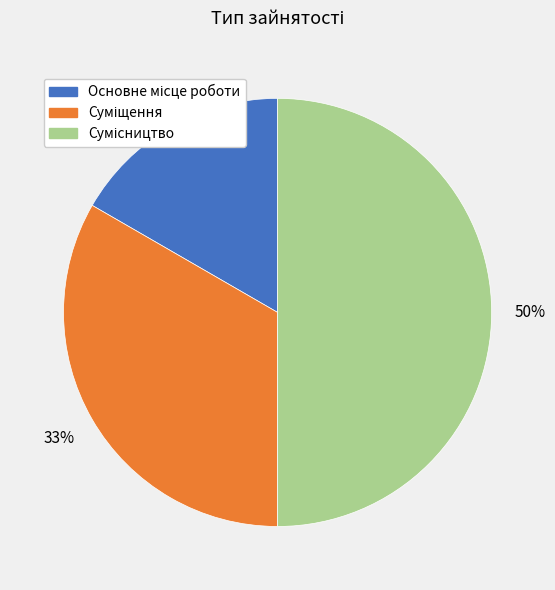

To the nearest percent, what is the difference between the largest and smallest slice percentages?

33%